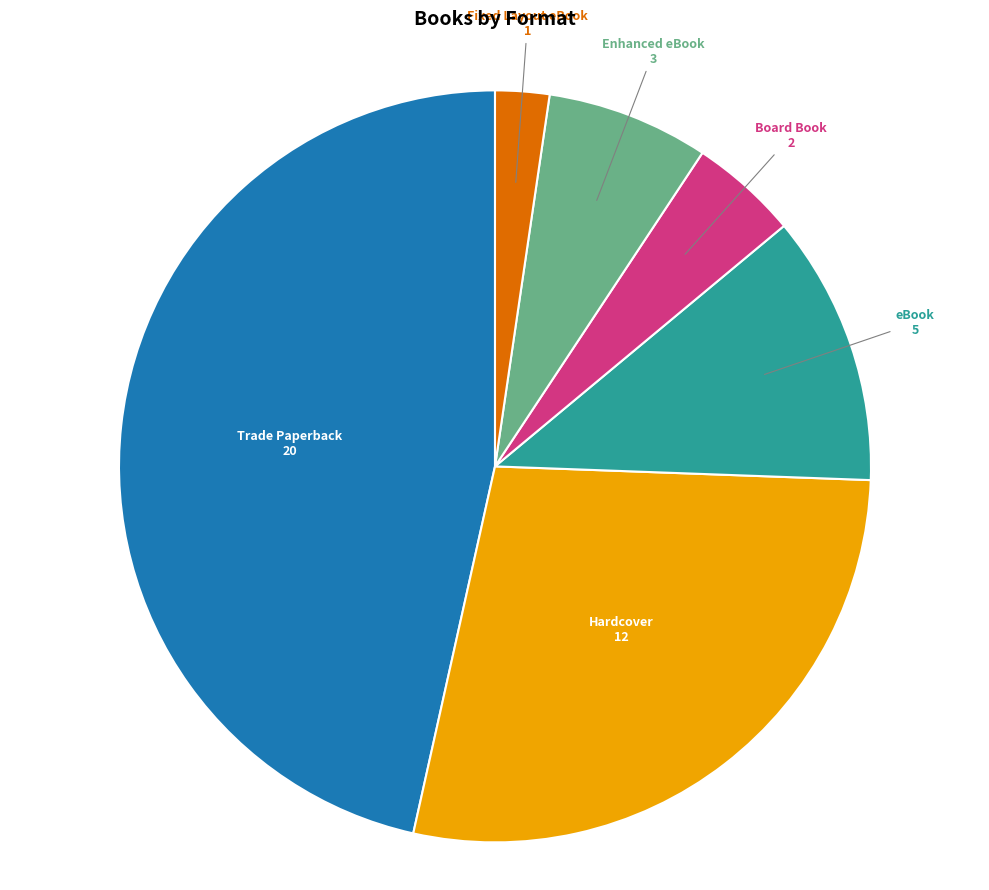

Rank the categories by value from lowest to highest.

Fixed Layout eBook, Board Book, Enhanced eBook, eBook, Hardcover, Trade Paperback